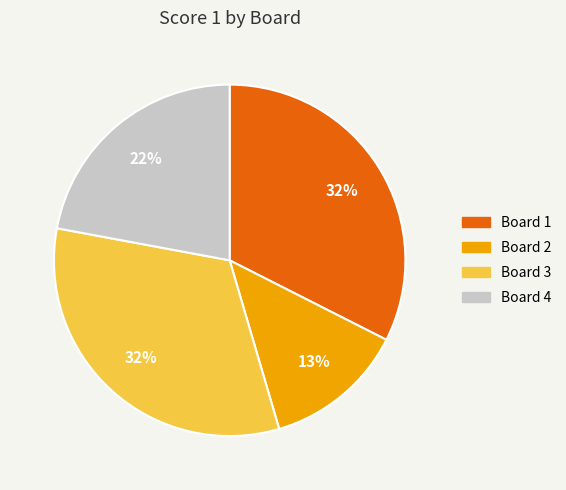

Is there any slice that represents more than half of the pie?

No